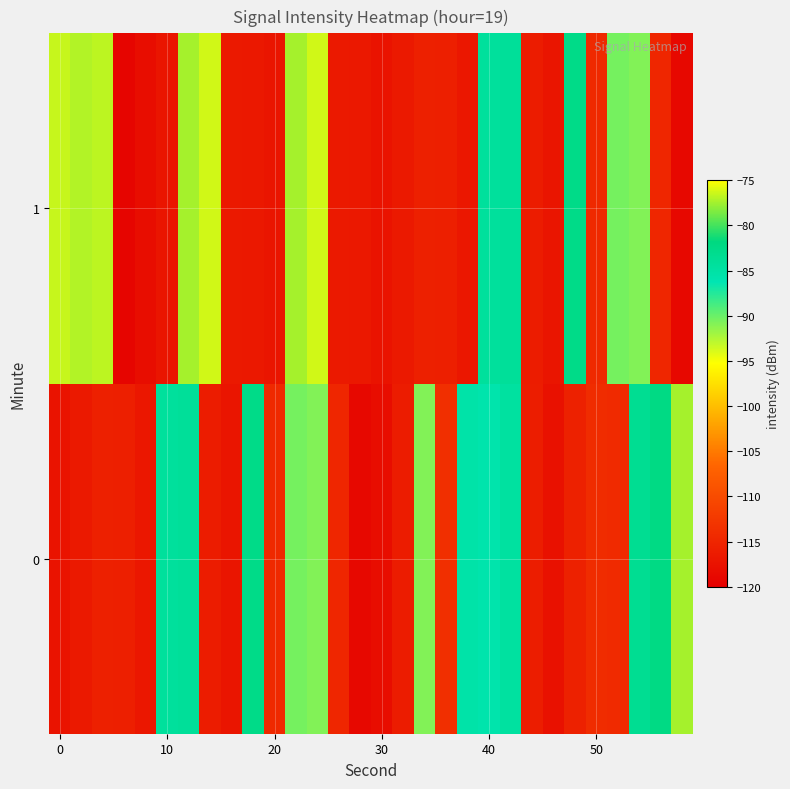

Which series has the largest total across all categories?

1